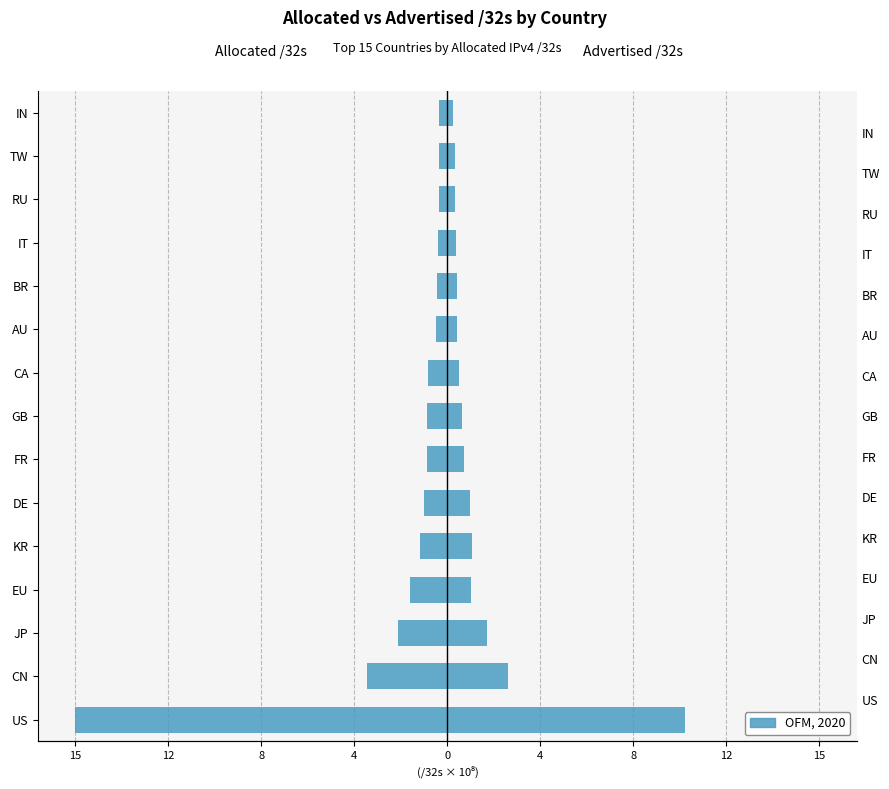

Rank the series by their average value, from lowest to highest.

Allocated /32s, Advertised /32s